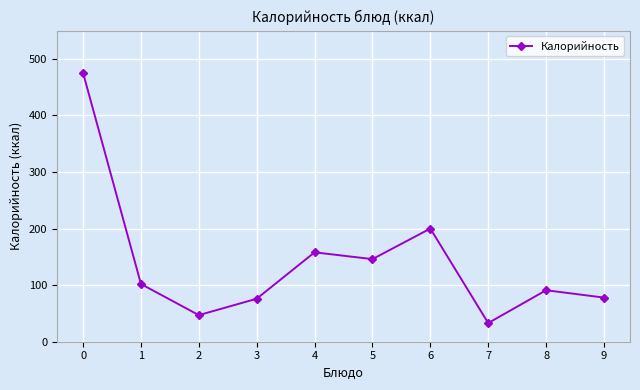

Approximately how many times larger is the value at 7 compared to 0?

0.1